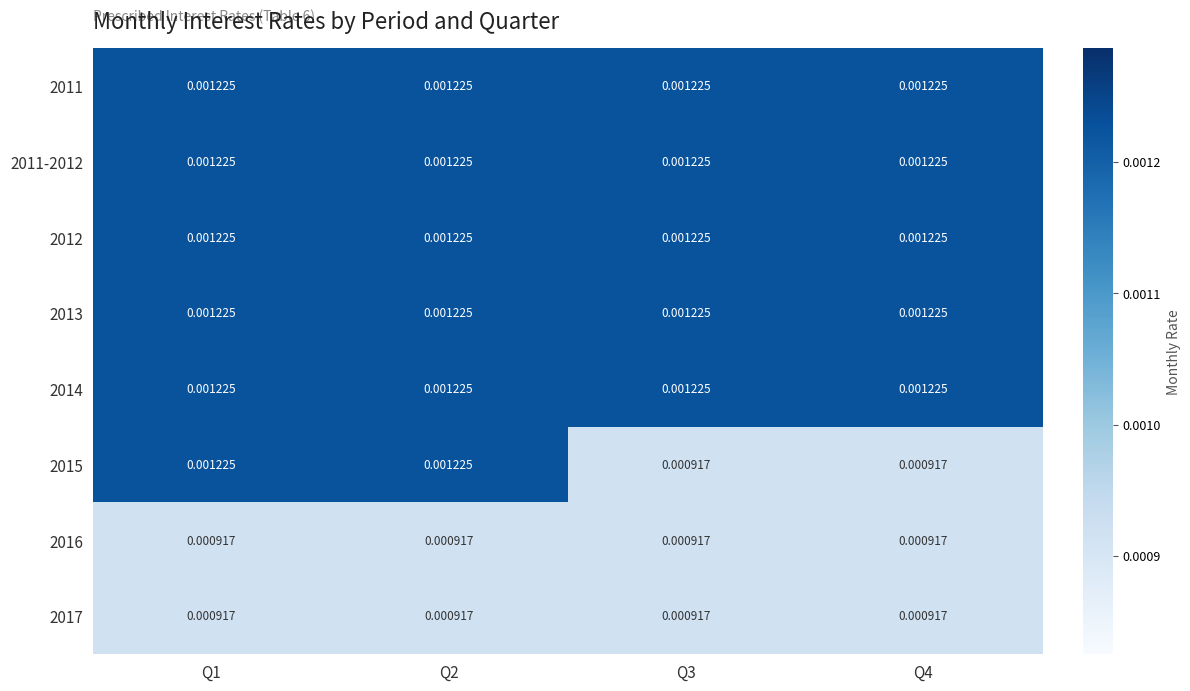

Is the value of 2011 at Q4 greater than the value of 2017 at Q3?

Yes